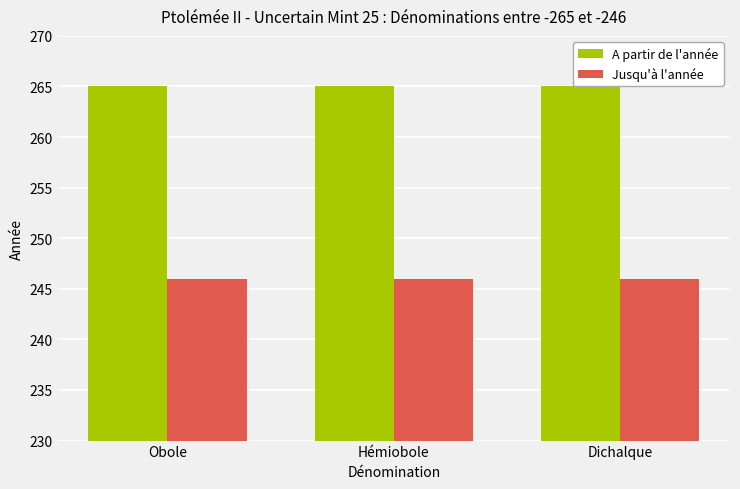

Are the bars horizontal?

No